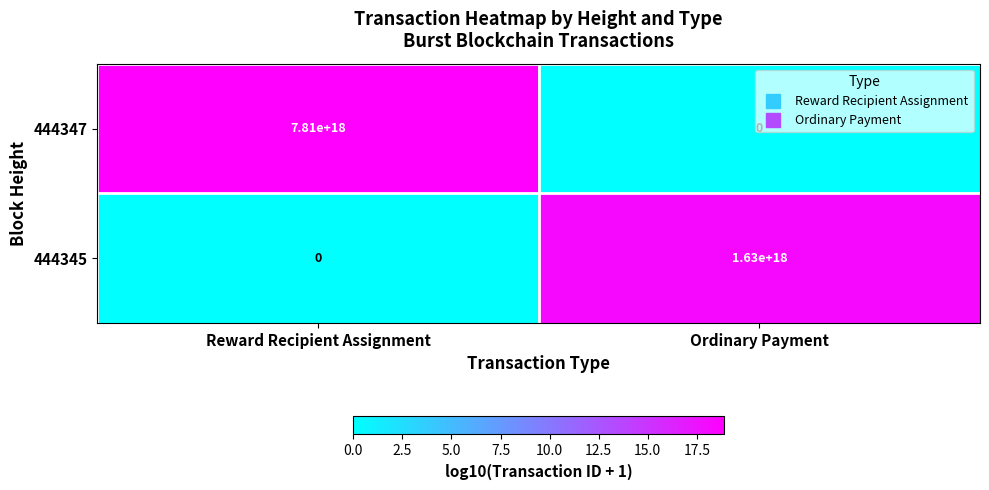

At how many categories does at least one series exceed 14?

2